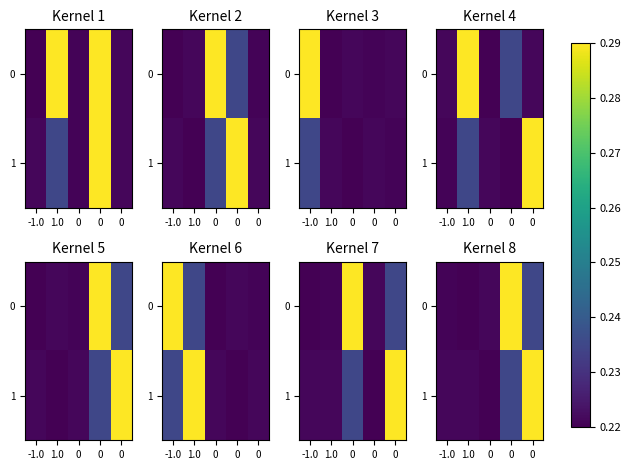

List the labels in order of 1 value, largest first.

0, 0, -1.0, 1.0, 0